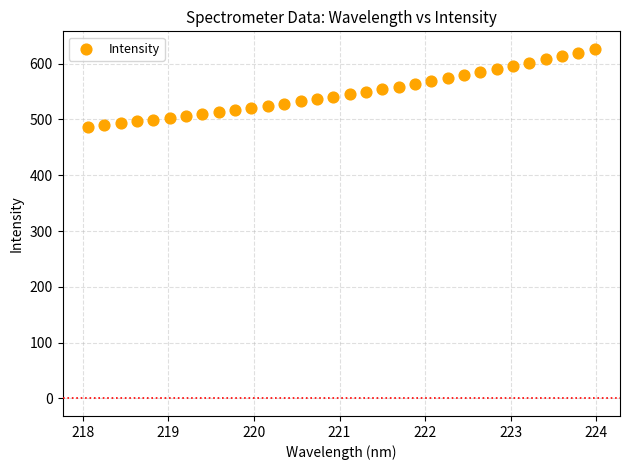

What is the range of X values (max minus min)?

5.9